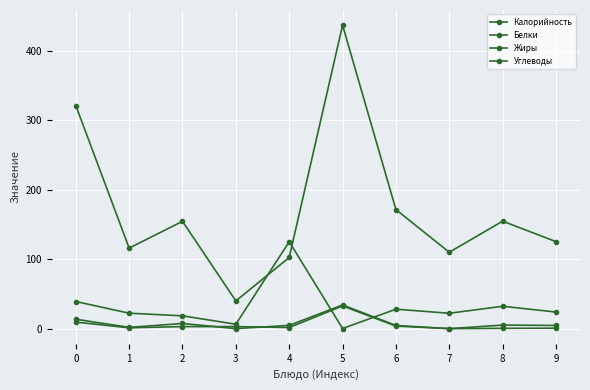

What is the difference between the maximum and minimum values in the Жиры series?

34.0